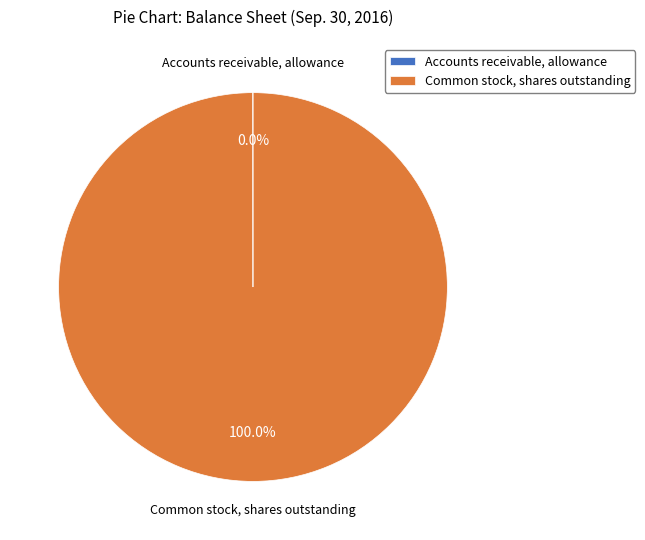

What is the largest slice in the pie chart?

Common stock, shares outstanding